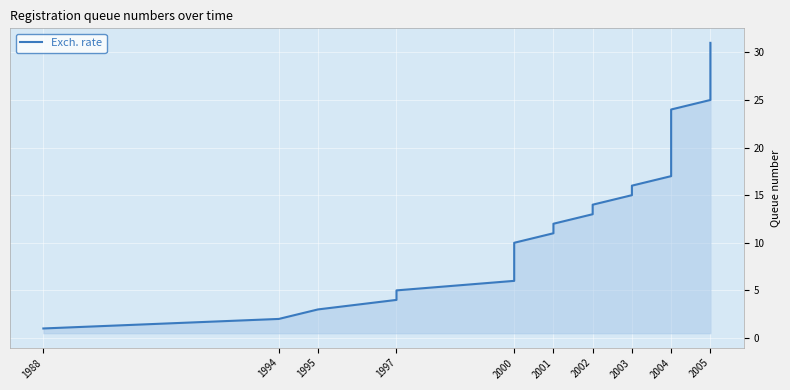

What position from the left is 11?

12